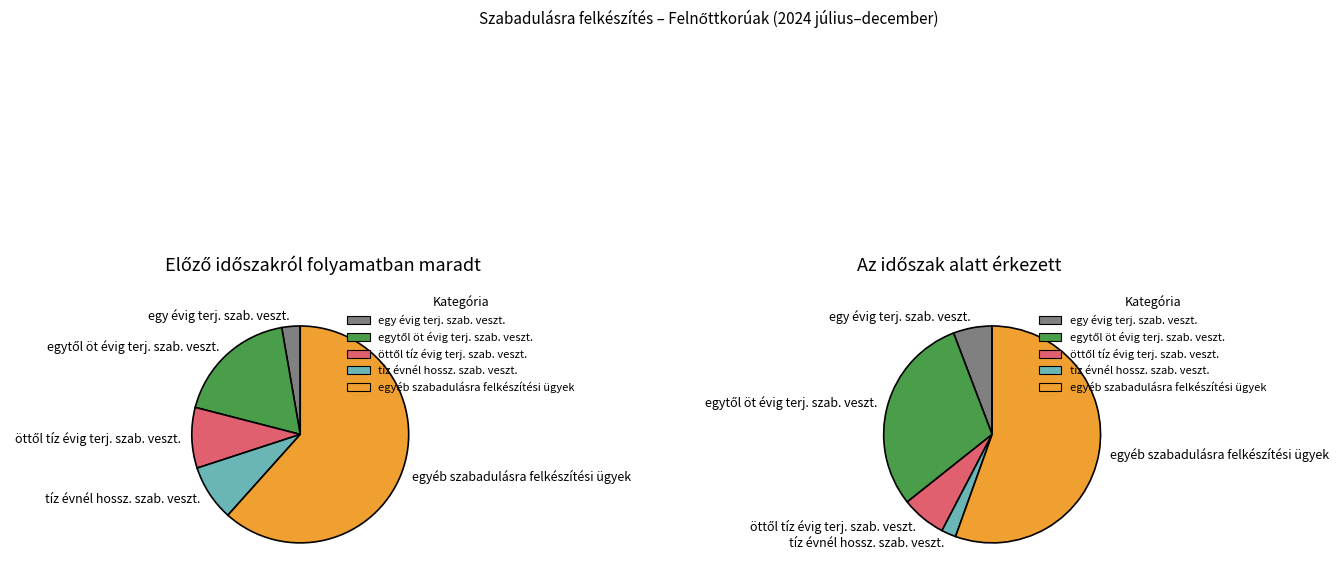

True or false: egyéb szabadulásra felkészítési ügyek accounts for 62% of the total.

True